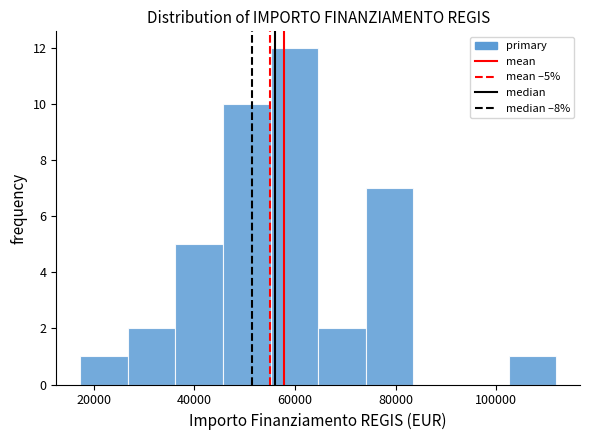

Over which range of the x-axis is the bar tallest?

56000 to 64000